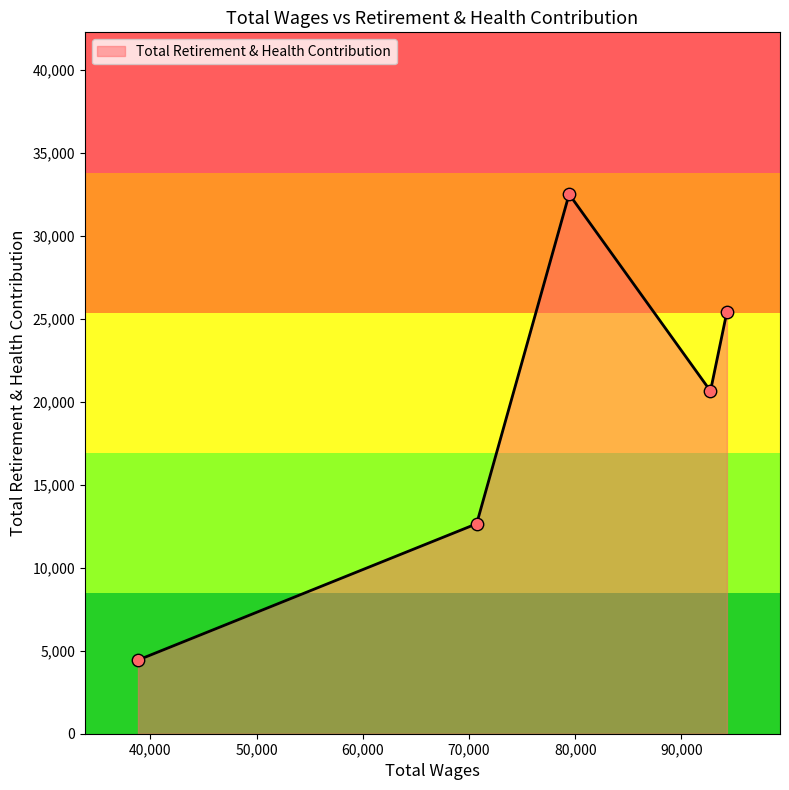

What is the maximum value shown in the chart?

32495